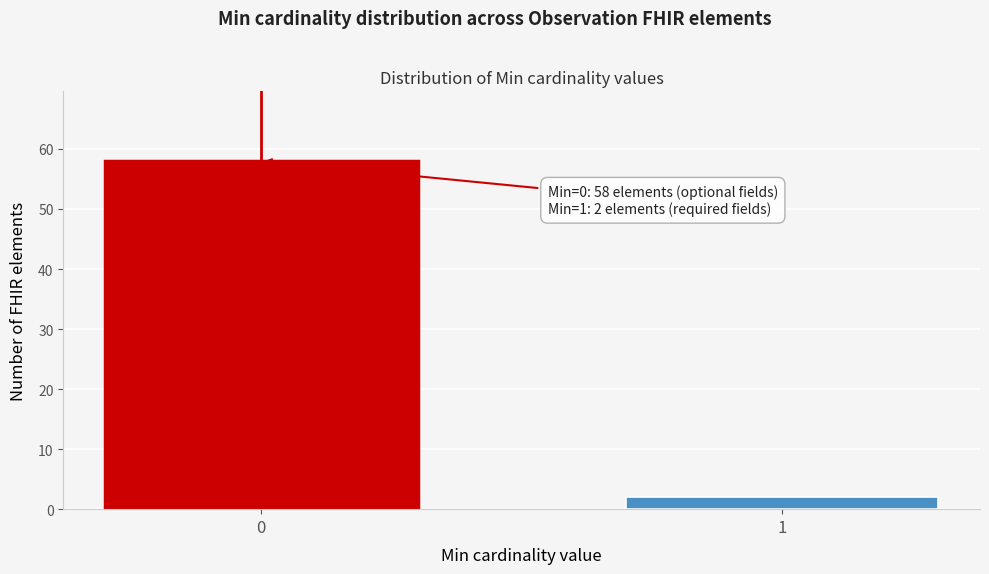

Reading left to right, what are all the values shown in this chart?

0=58	1=2